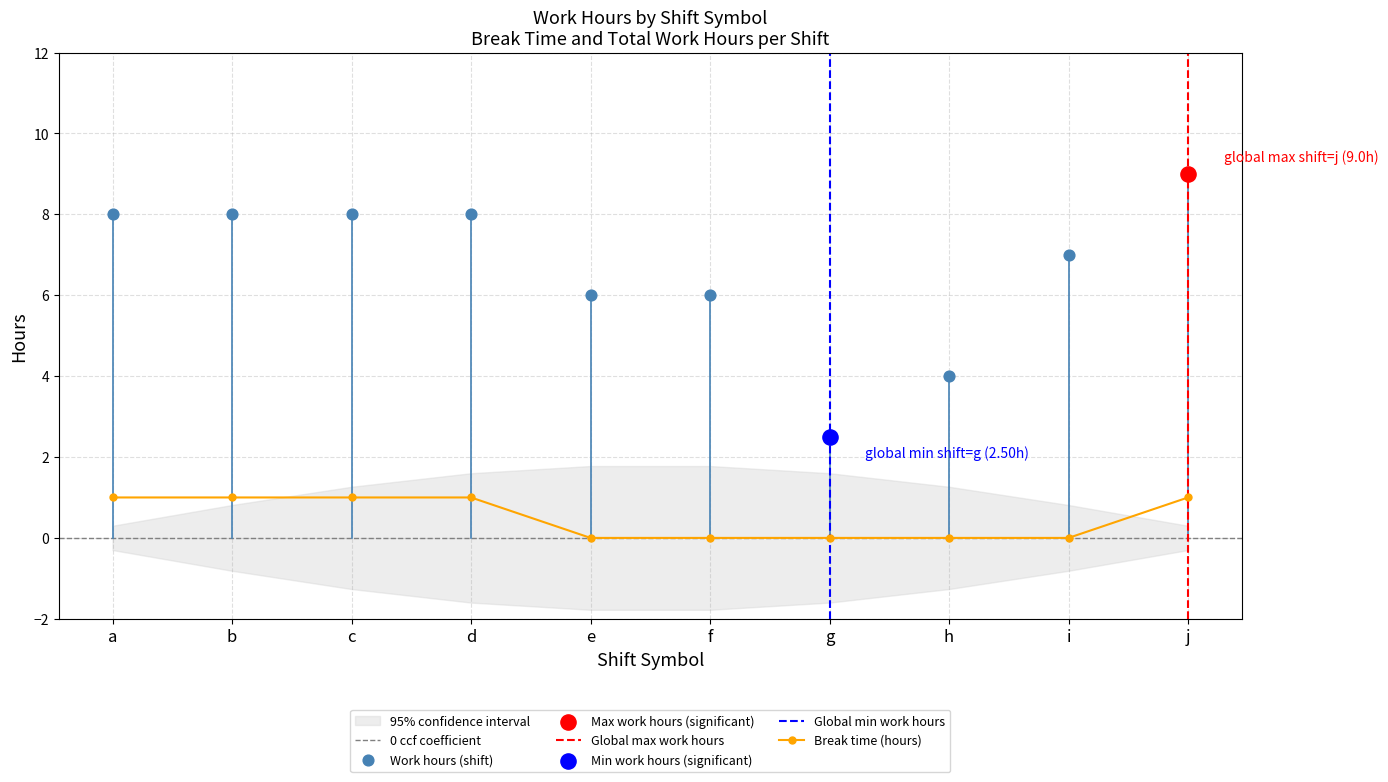

At which category is the sum across all series the highest?

j